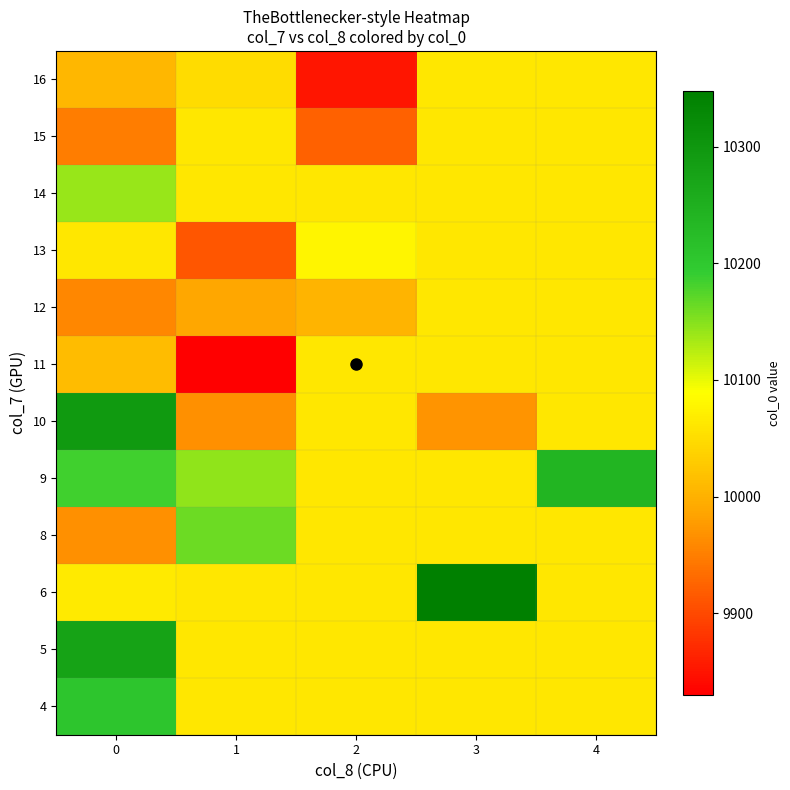

At how many categories does at least one series exceed 10005?

5